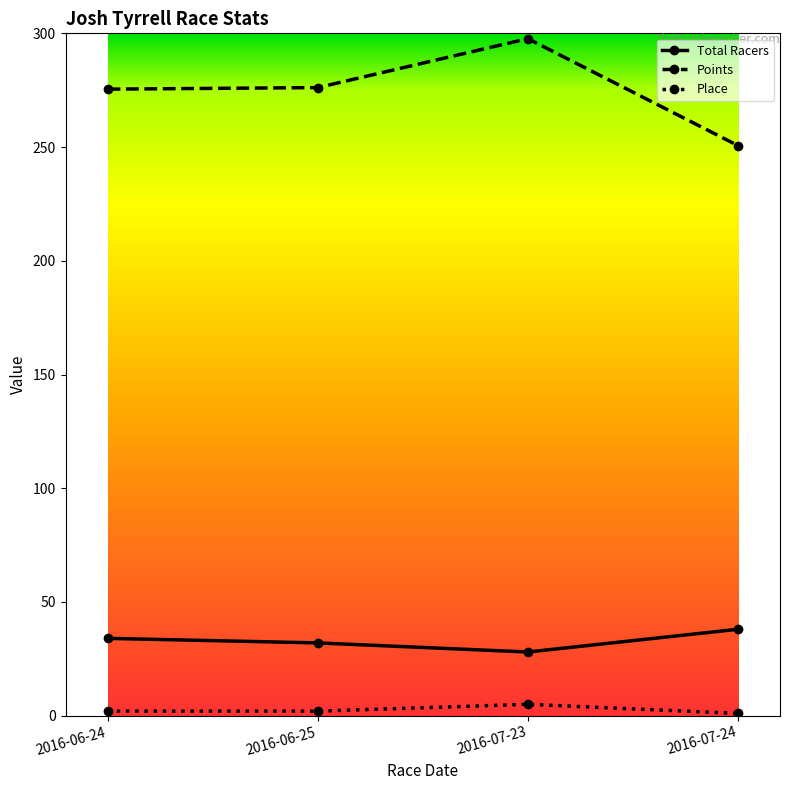

True or false: Total Racers has more than 1 interior local peaks.

False